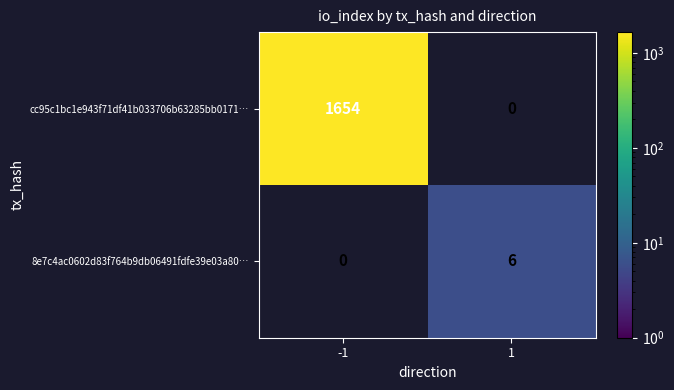

The value of 8e7c4ac0602d83f764b9db06491fdfe39e03a80… at 1 is 6. True or false?

True